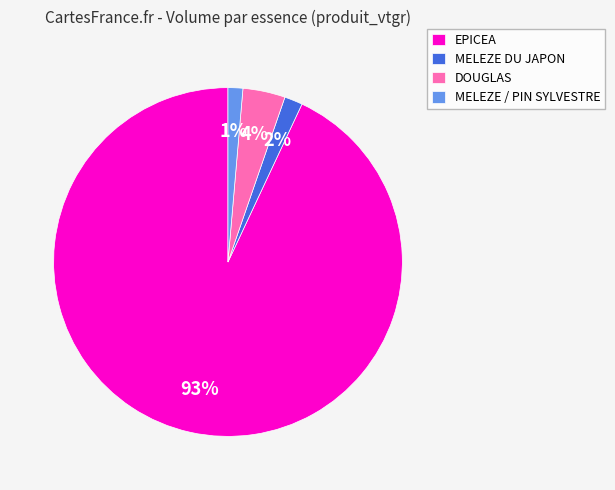

To the nearest percent, what is the average slice percentage?

25%